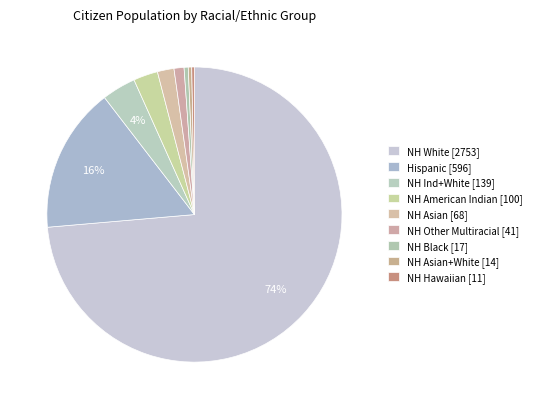

Which slice is the smallest?

NH_Hwn_CIT_22